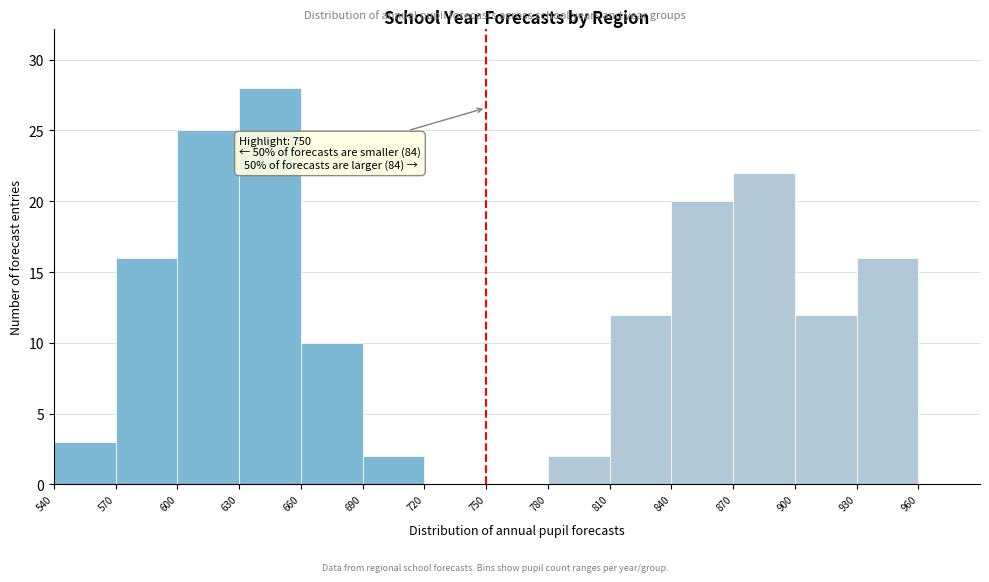

Which range on the x-axis has the tallest bar?

630 to 660